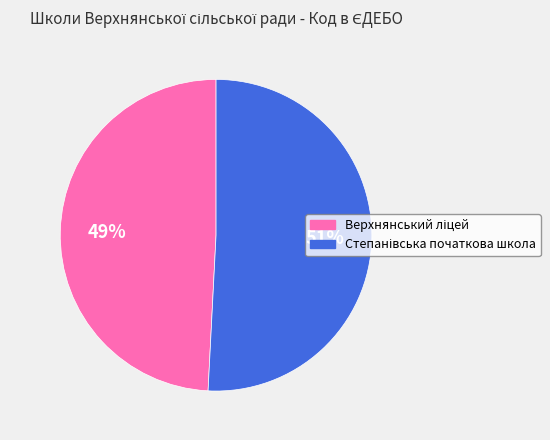

Is there any slice that represents more than half of the pie?

Yes